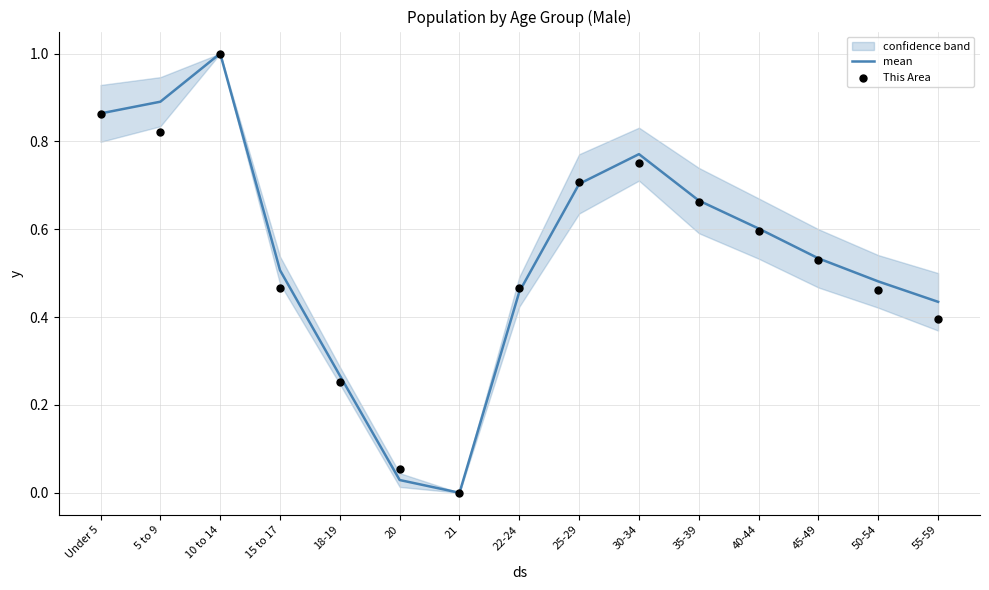

Which series contains the lowest Y value?

mean